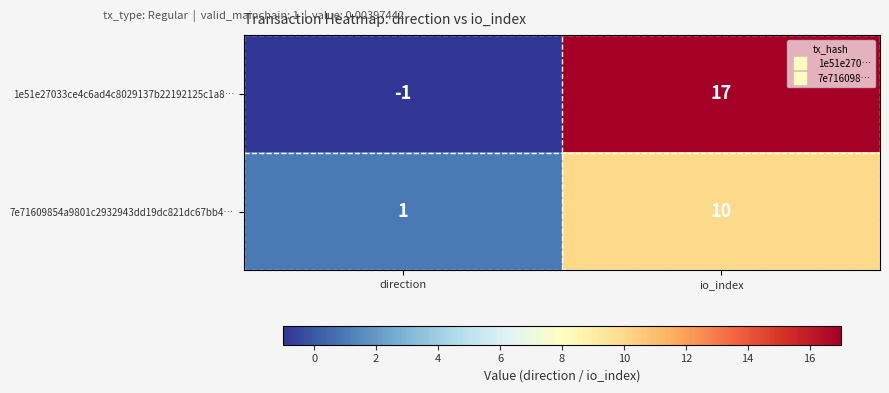

Count the number of categories in the chart.

2